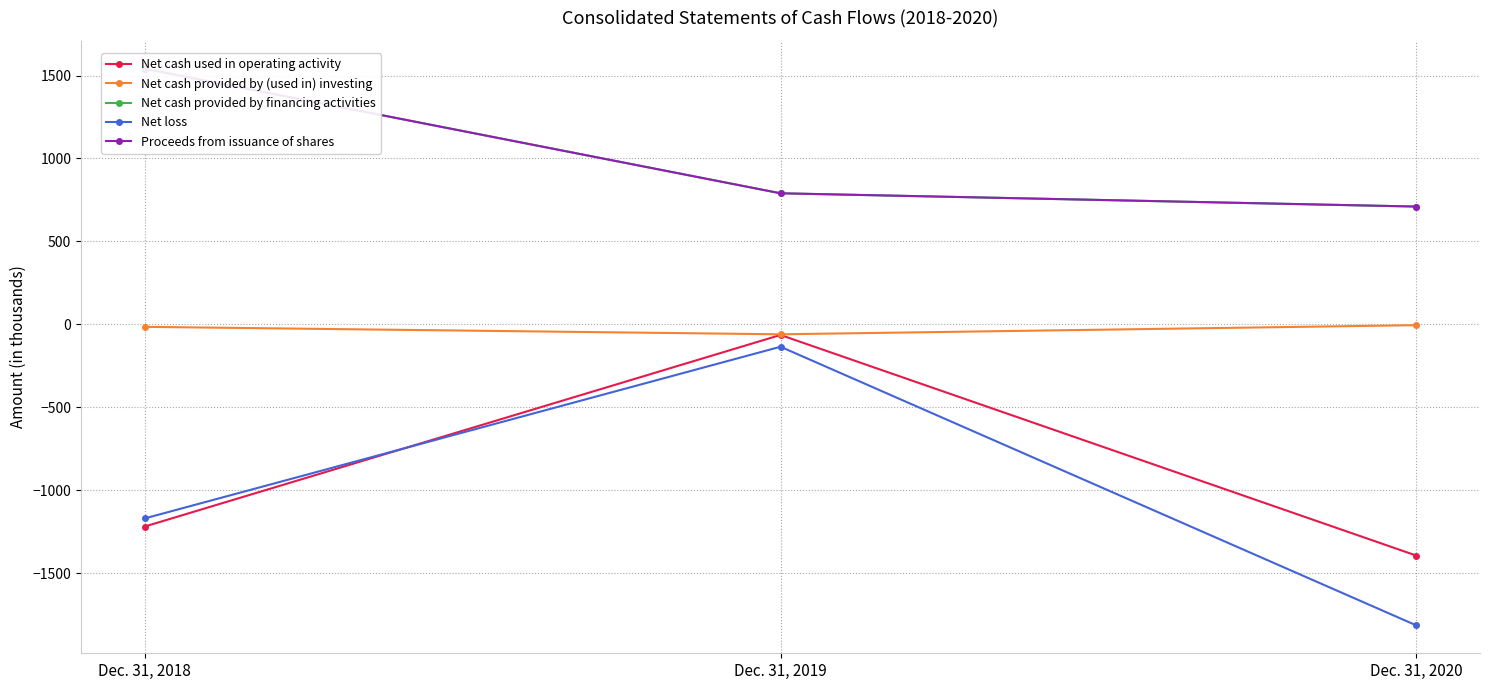

Reading left to right, list all the values displayed in this chart.

Net cash used in operating activity: -1219	-64	-1394
Net cash provided by (used in) investing: -15	-60	-5
Net cash provided by financing activities: 1541	790	710
Net loss: -1170	-135	-1815
Proceeds from issuance of shares: 1541	790	710